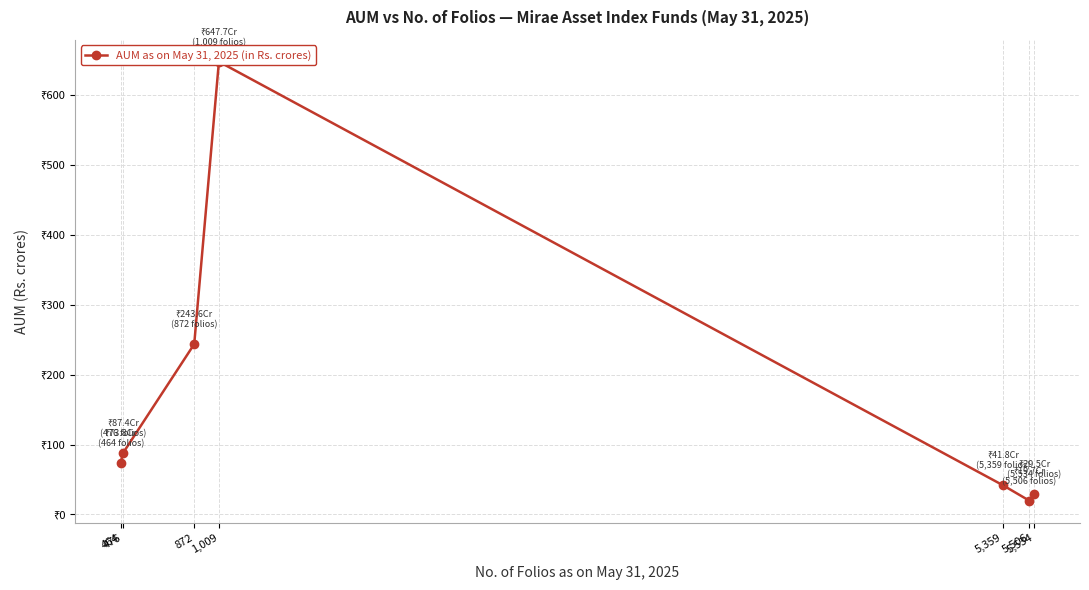

Is it true that the value at 872 is 243.6?

True